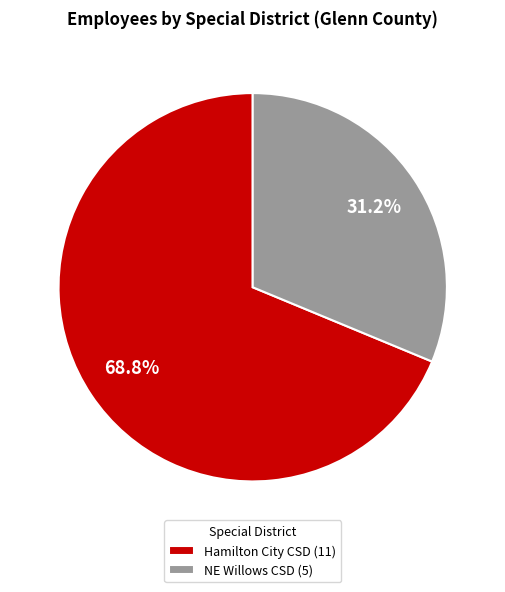

To the nearest percent, what is the average slice percentage?

50%